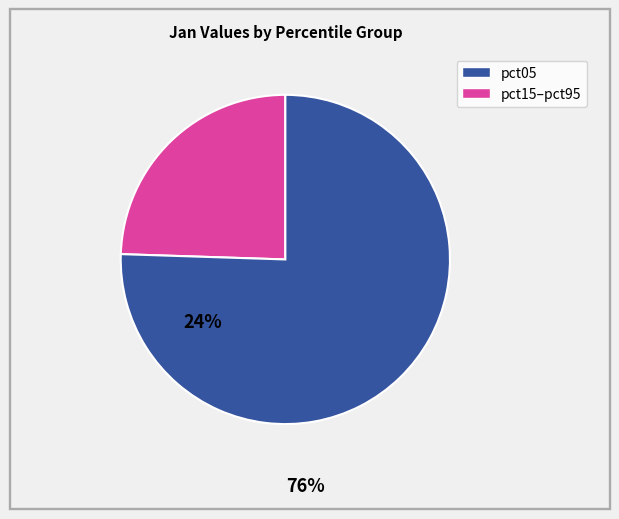

Is there any slice that represents more than half of the pie?

Yes